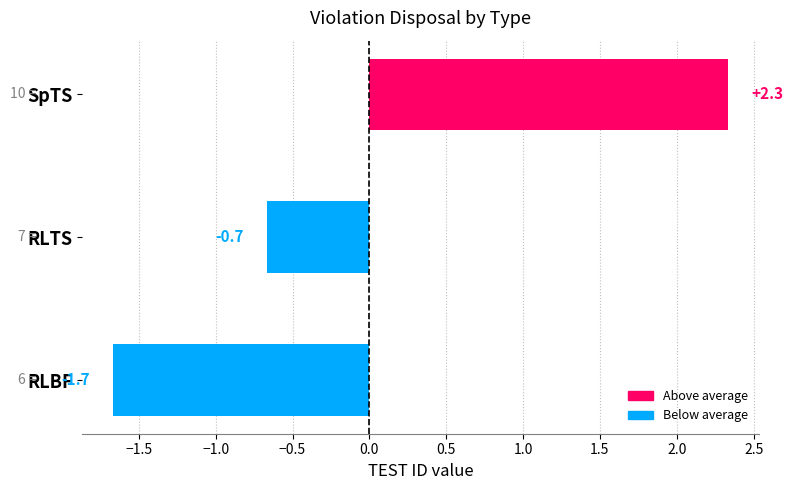

What is the greatest value displayed?

2.3